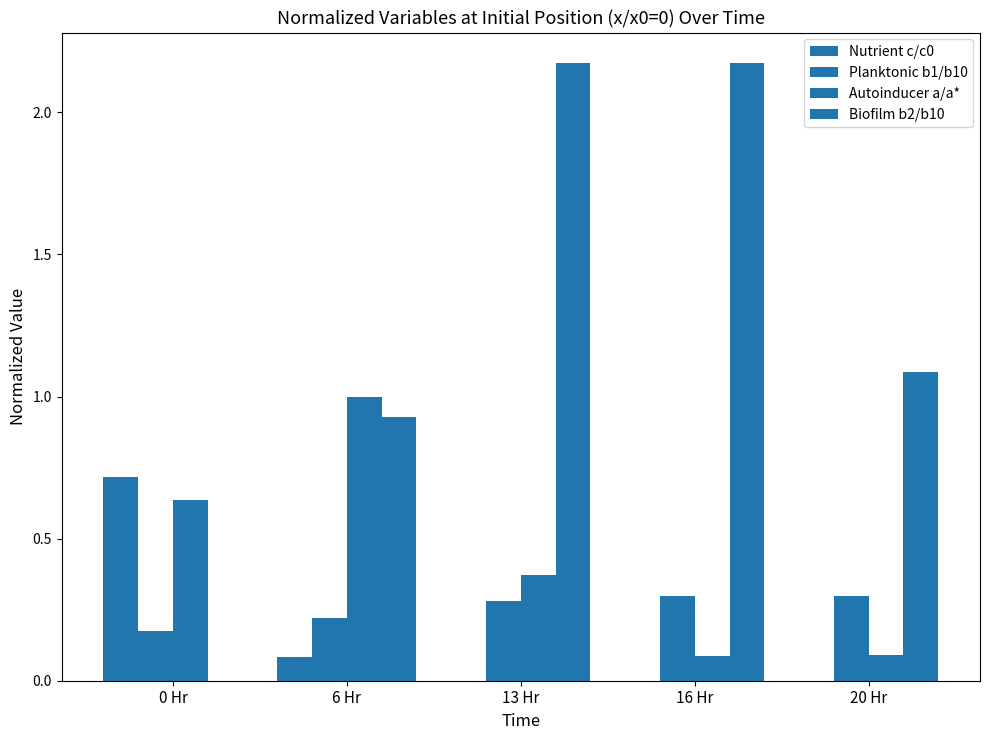

How many positive values does the Biofilm b2/b10 series have?

4